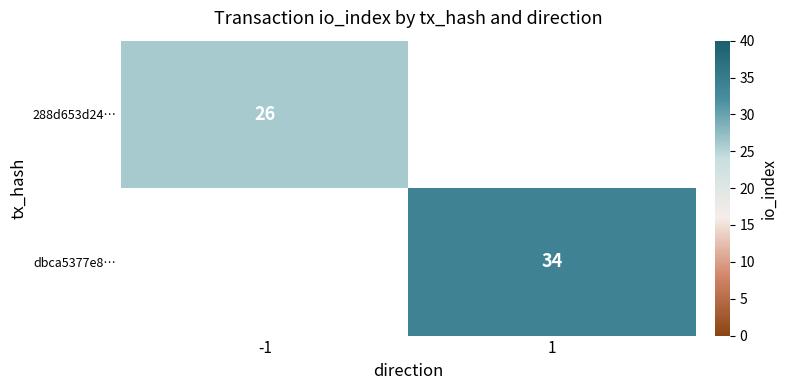

The 288d653d24… series shows 26 at -1. True or false?

True